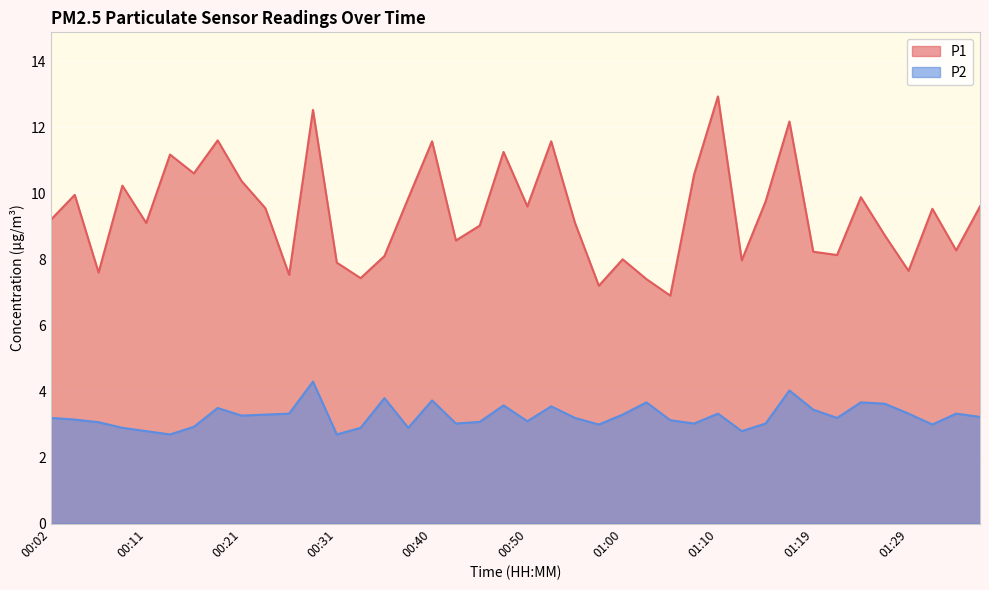

Where does the P1 series first go above 9?

00:02